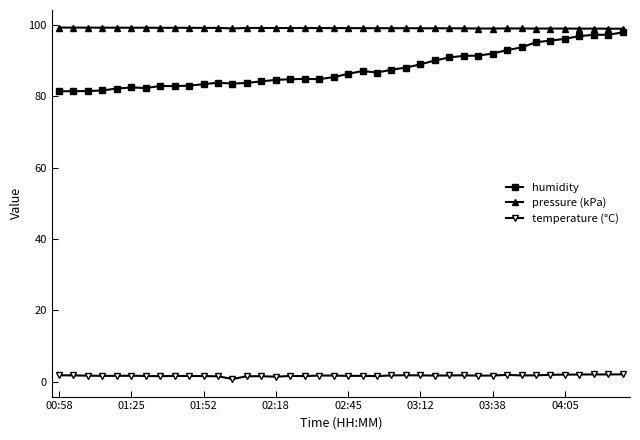

Is this an area chart (filled region under the line)?

No